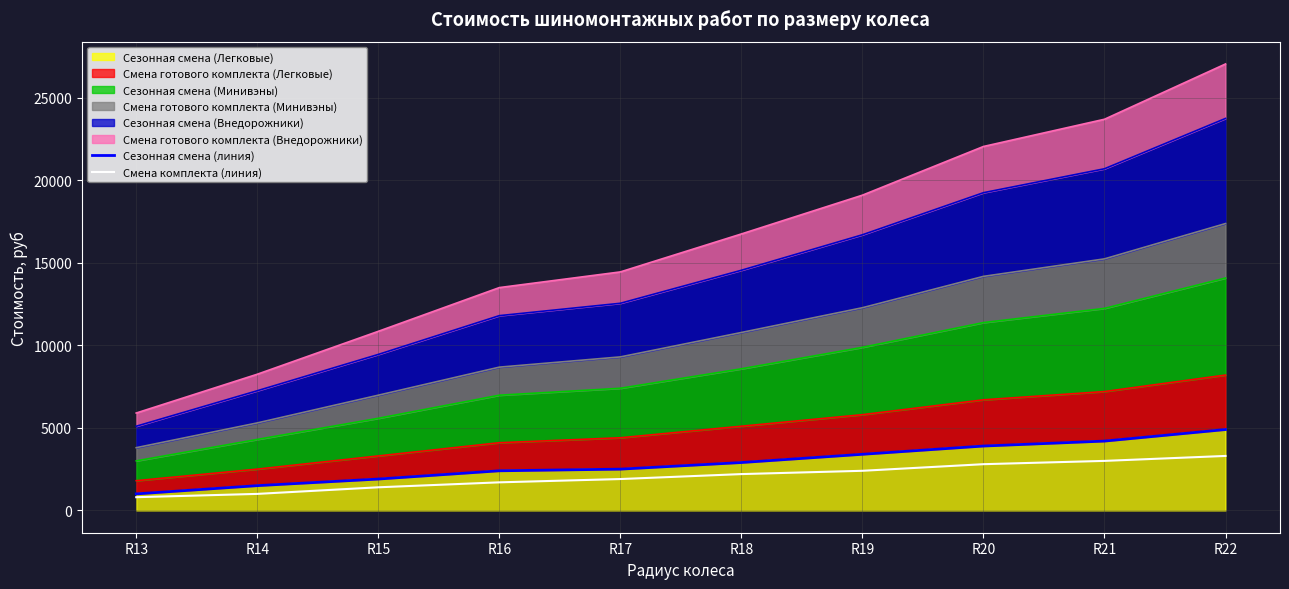

True or false: Смена комплекта (линия) and Сезонная смена (линия) cross at least once.

False